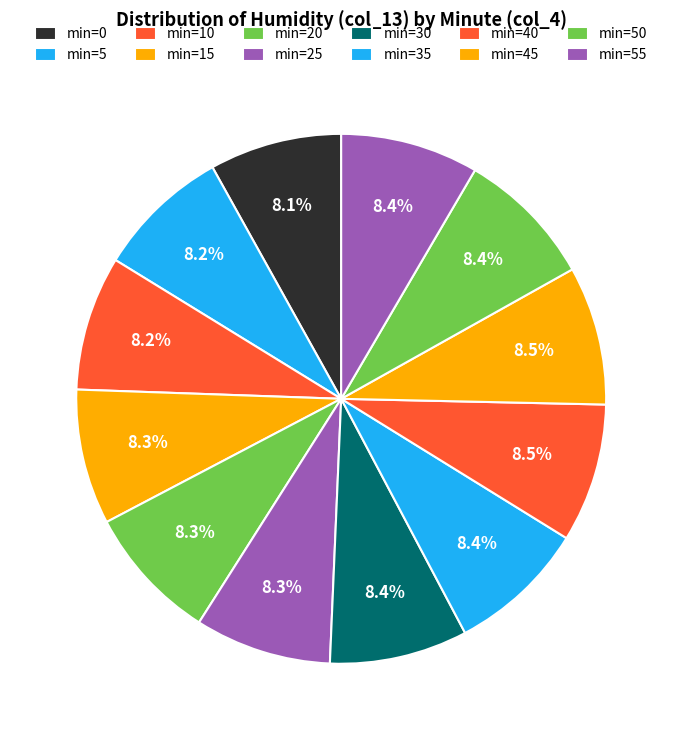

How many segments does this pie chart have?

12